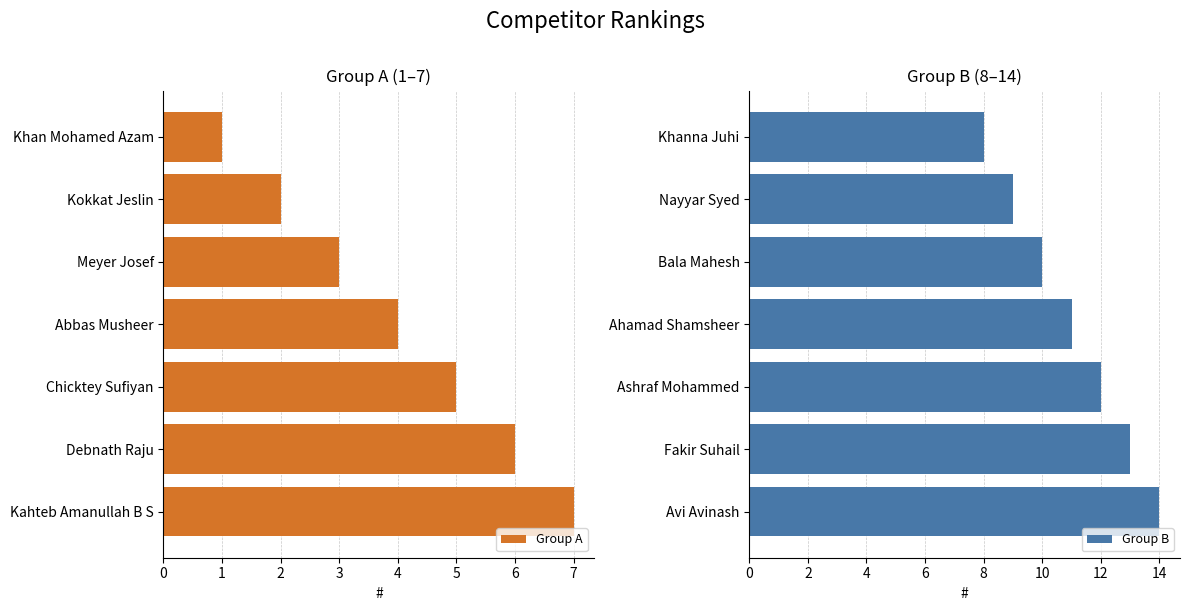

Is it true that Group A equals 2 at Kokkat Jeslin?

True